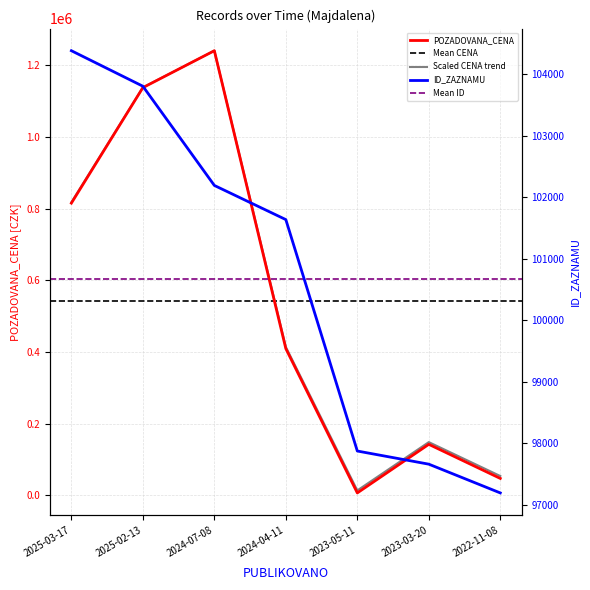

Reading left to right, extract all data points from this chart.

POZADOVANA_CENA: 815000	1137000	1240000	409400	7000	142460	47430
ID_ZAZNAMU: 104387	103809	102194	101638	97871	97657	97189